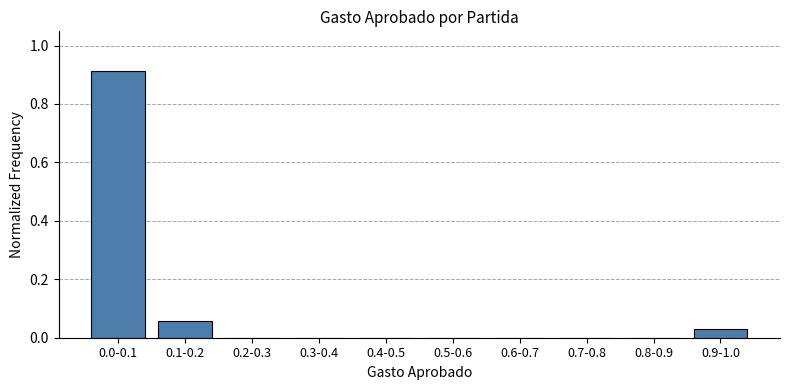

What is the sum of all values?

1.0